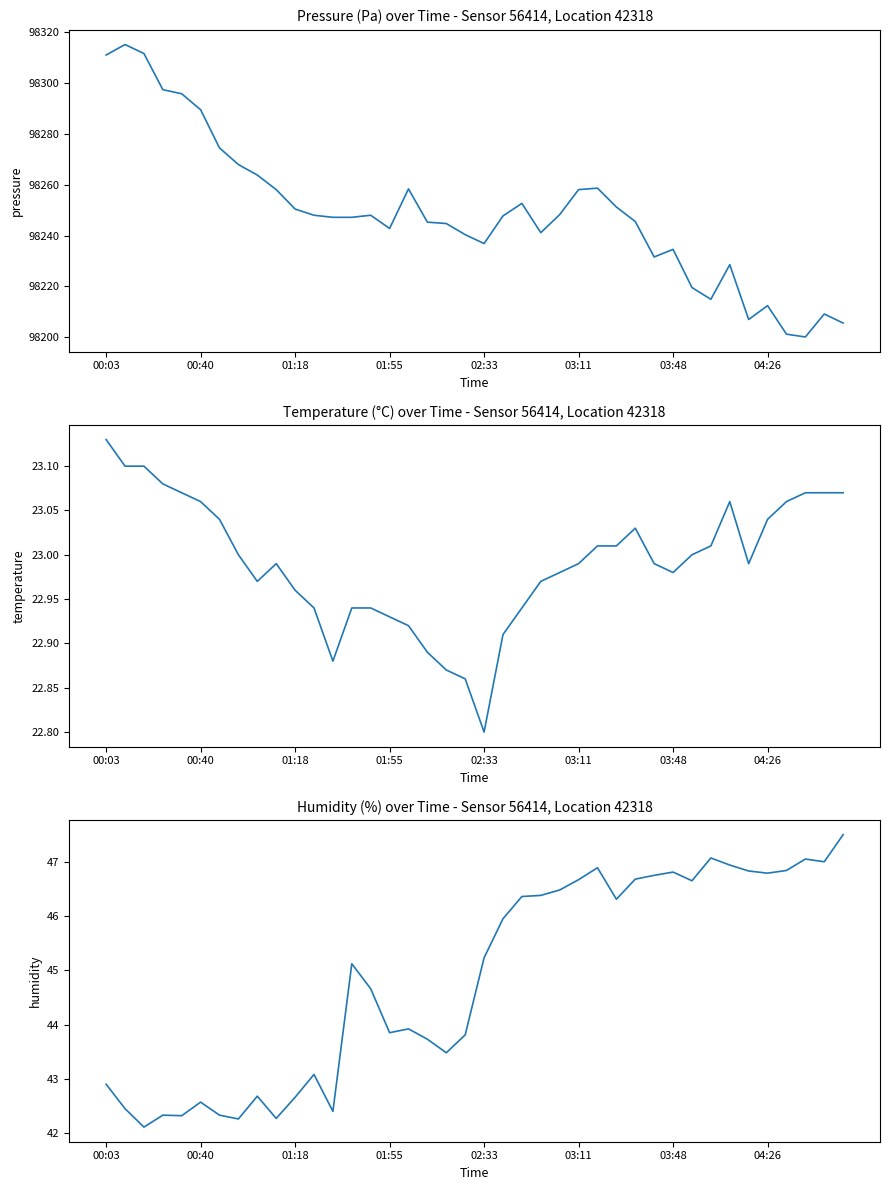

What is the difference between the second highest and minimum values in the temperature series?

0.3